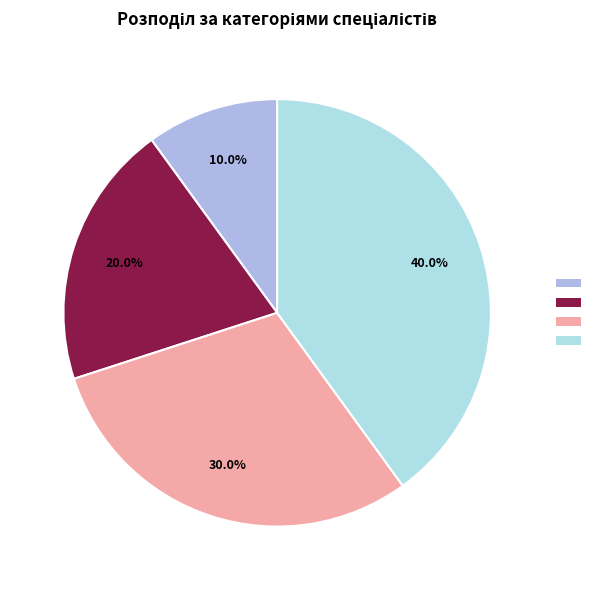

How many slices are in this pie chart?

4